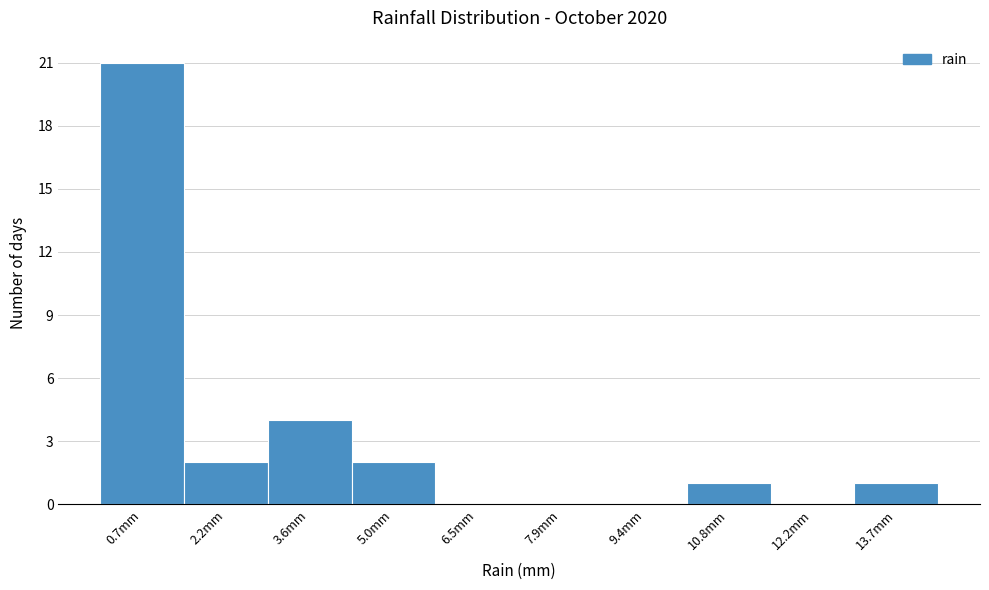

Reading left to right, transcribe this chart: for each bar, give the range it covers on the x-axis and its height. Neither the bar edges nor the heights are printed on the chart, so give them approximately, as read against the axes.

0.00 to 1.44: 21
1.44 to 2.88: 2
2.88 to 4.32: 4
4.32 to 5.76: 2
5.76 to 7.20: 0
7.20 to 8.64: 0
8.64 to 10.08: 0
10.08 to 11.52: 1
11.52 to 12.96: 0
12.96 to 14.40: 1